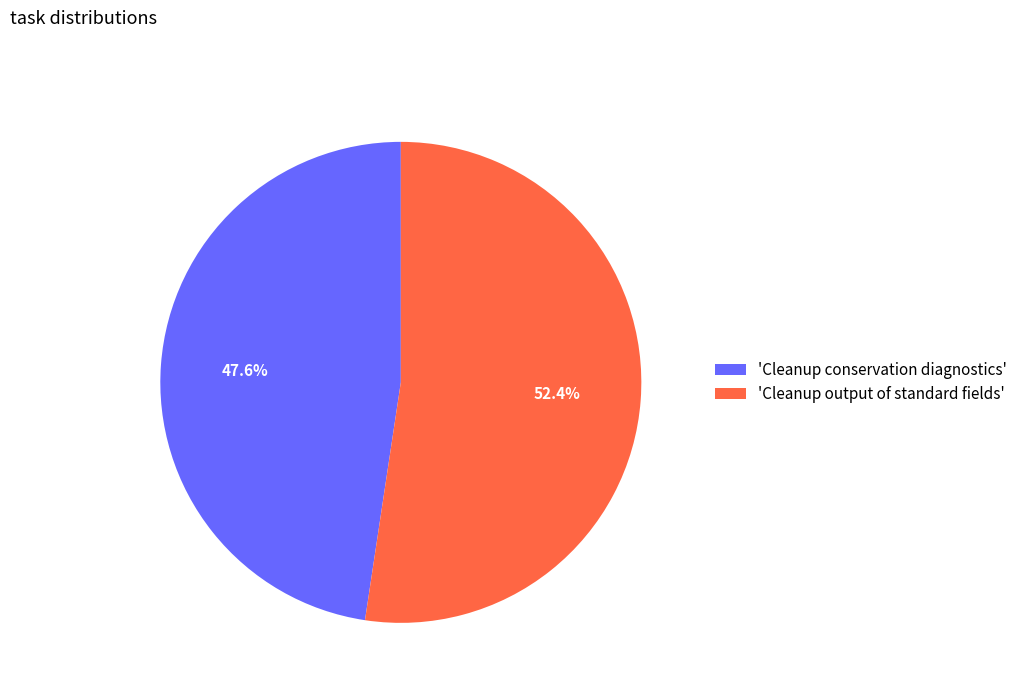

Which has a higher value, 'Cleanup output of standard fields' or 'Cleanup conservation diagnostics'?

'Cleanup output of standard fields'